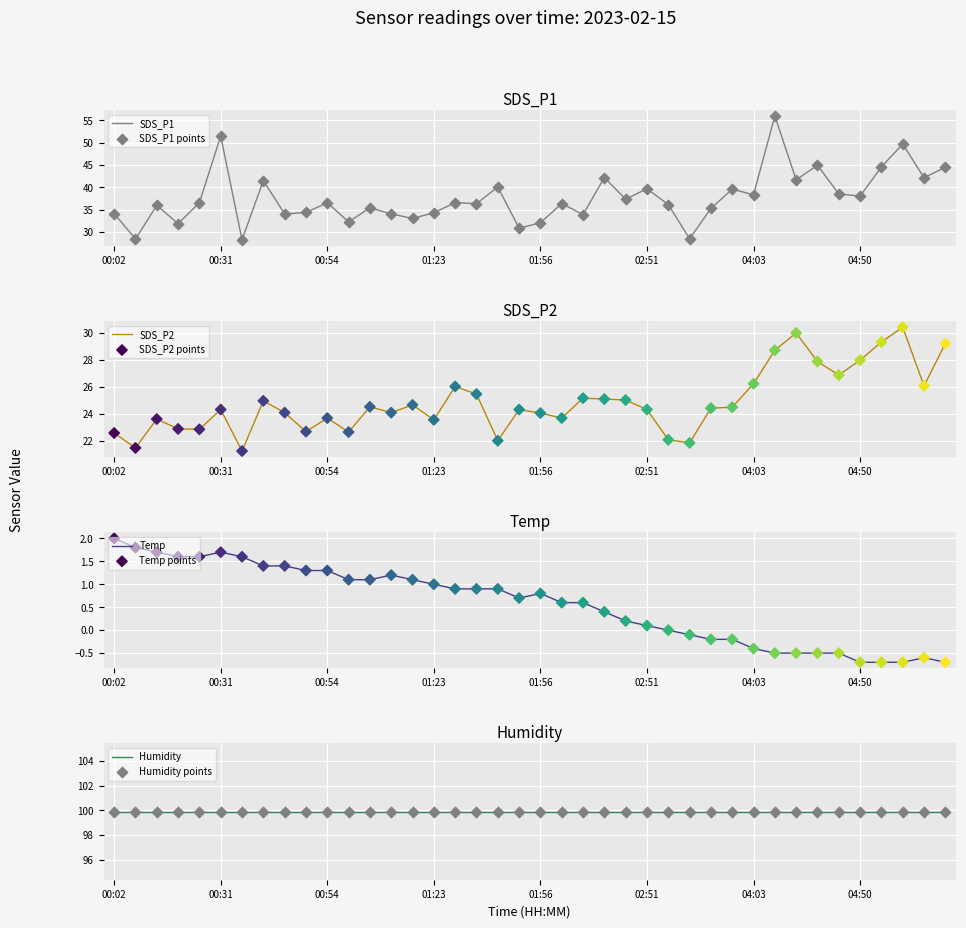

Is the value of SDS_P1 at 01:00 greater than the value of SDS_P2 at 03:28?

Yes